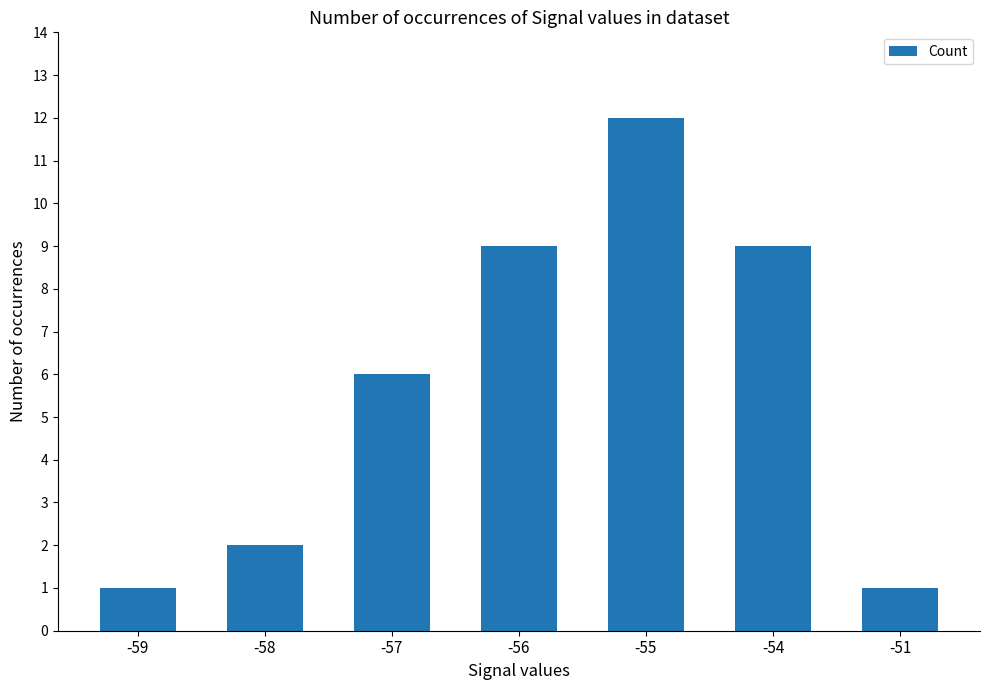

What is the sum of all values?

40